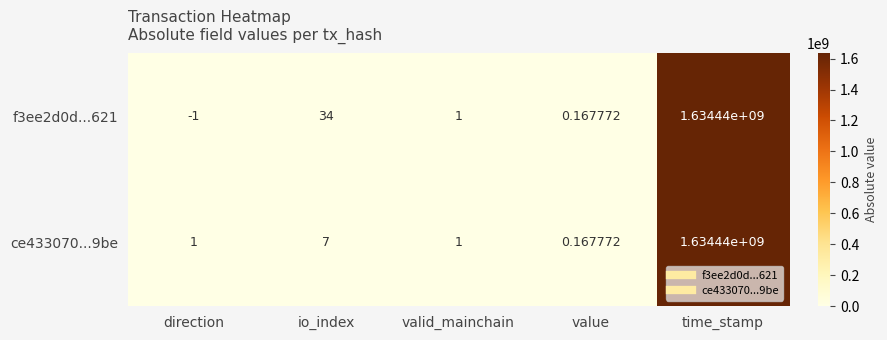

Where is ce433070...9be nearest to the value 817220000?

io_index